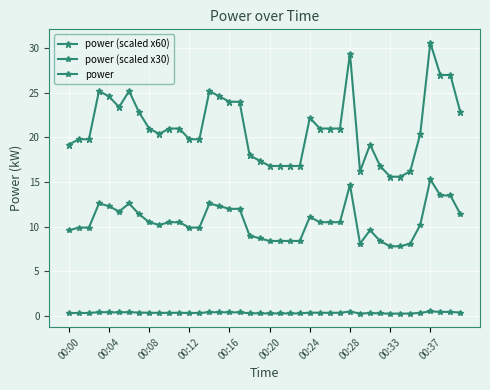

Count the number of categories in the chart.

40